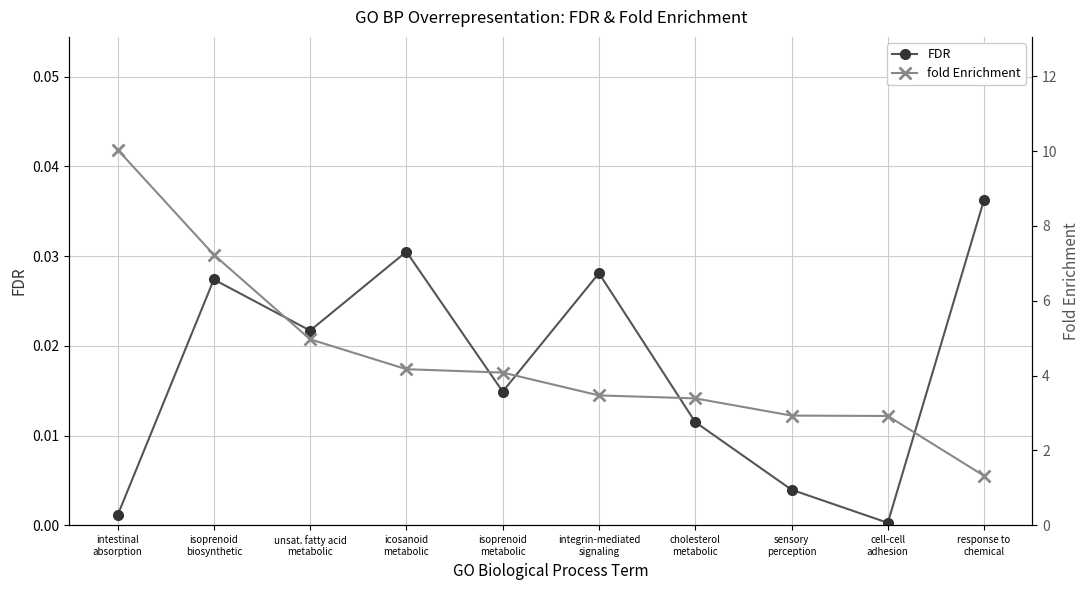

What is the difference between the maximum and minimum values in the fold Enrichment series?

8.7